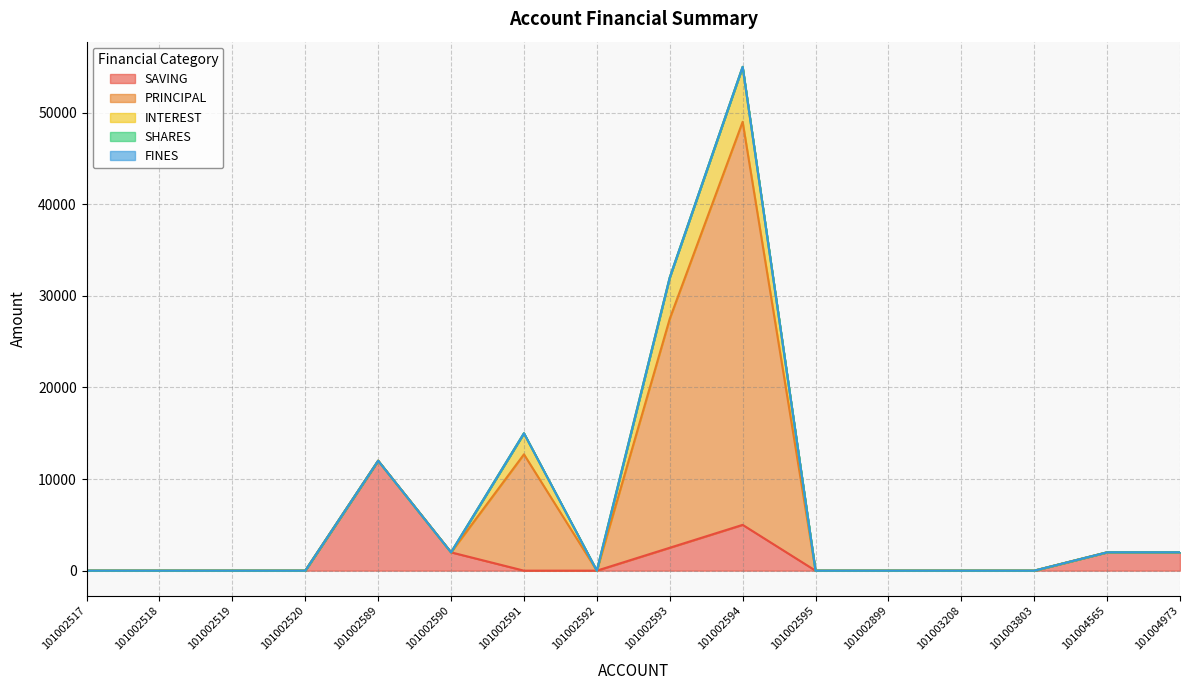

How many positive values does the INTEREST series have?

3